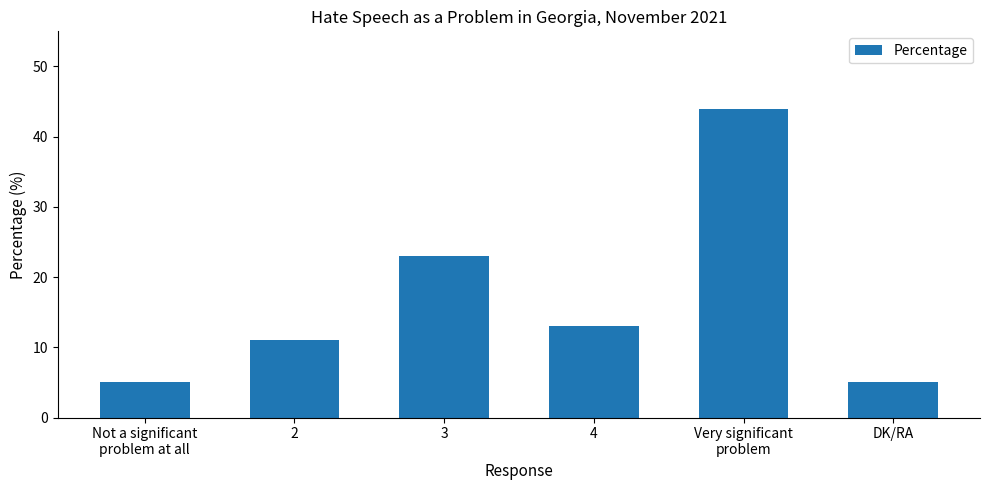

What is the sum of the values at 4 and Not a significant
problem at all?

18